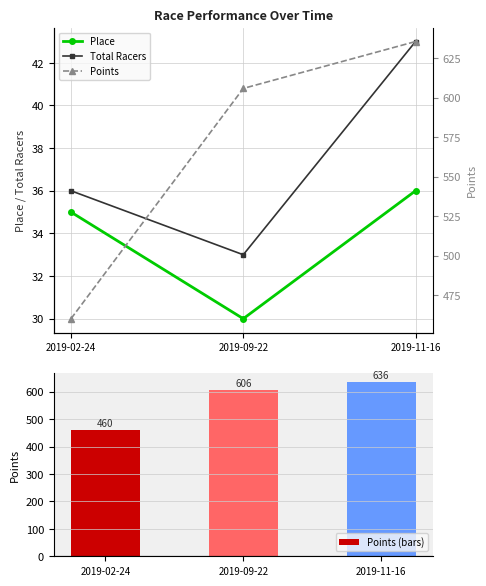

Which category has the highest value across all series?

2019-11-16